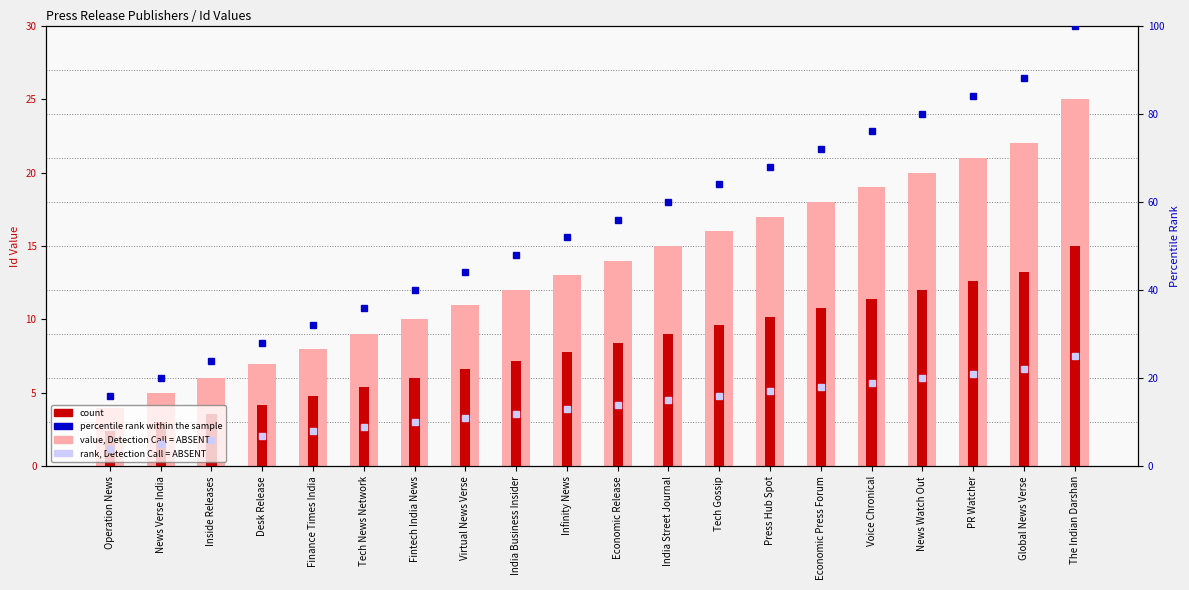

Rank the categories by value, Detection Call = ABSENT value from lowest to highest.

Operation News, News Verse India, Inside Releases, Desk Release, Finance Times India, Tech News Network, Fintech India News, Virtual News Verse, India Business Insider, Infinity News, Economic Release, India Street Journal, Tech Gossip, Press Hub Spot, Economic Press Forum, Voice Chronical, News Watch Out, PR Watcher, Global News Verse, The Indian Darshan